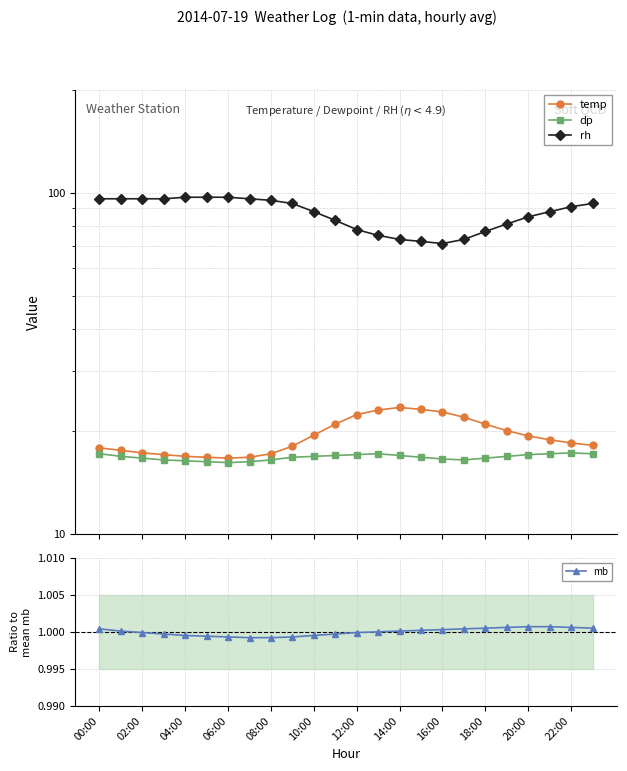

True or false: temp has more than 2 interior local peaks.

False